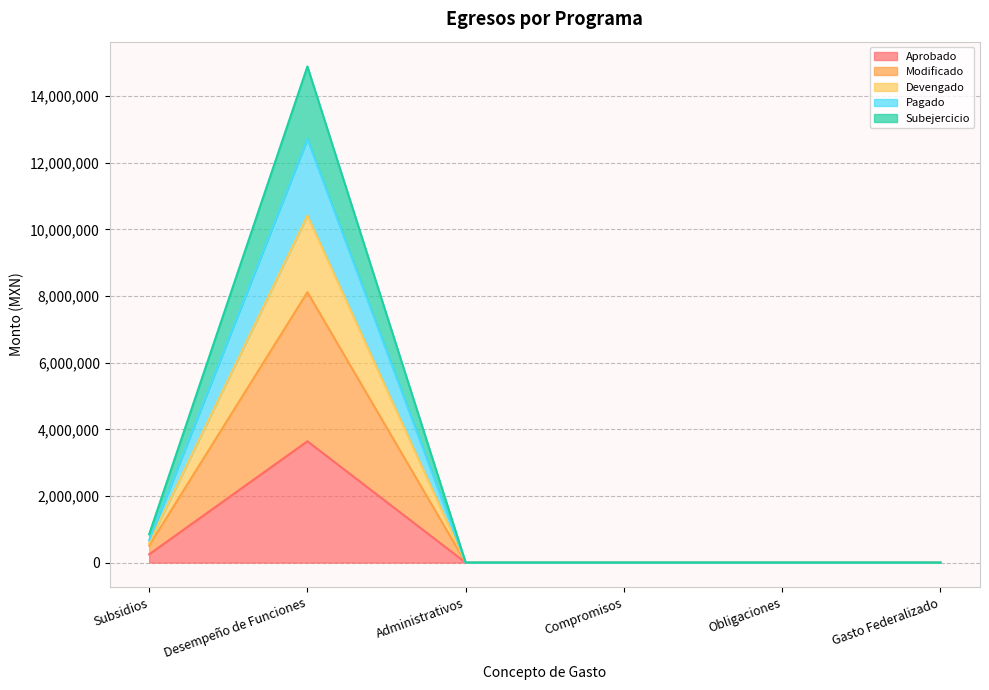

How many data points in Aprobado are above 0?

2